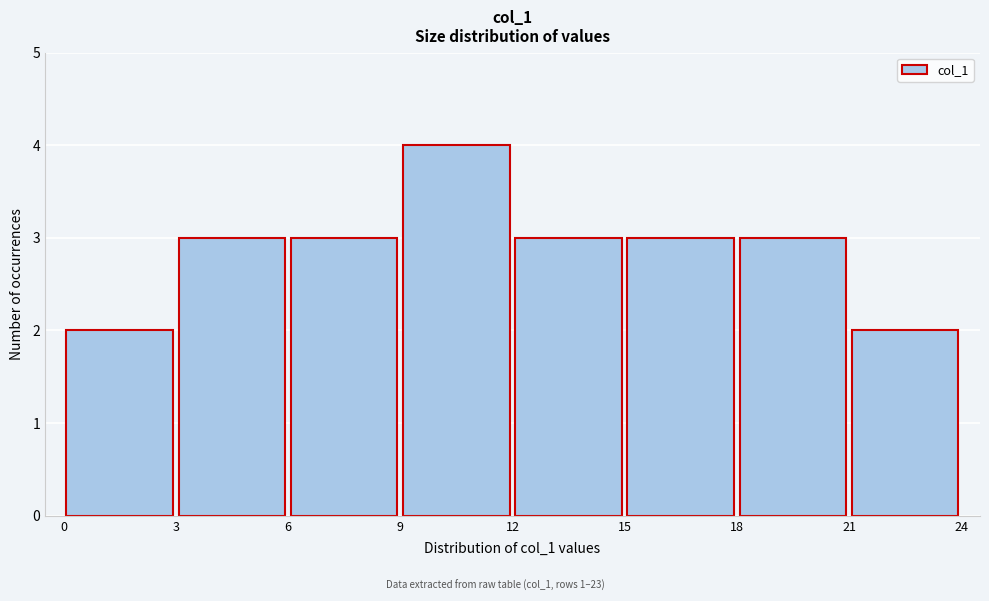

Reading left to right, list every bar in this chart as the range it spans on the x-axis followed by its height. The values are not printed on the chart, so give them approximately, as read against the axis.

0 to 3: 2
3 to 6: 3
6 to 9: 3
9 to 12: 4
12 to 15: 3
15 to 18: 3
18 to 21: 3
21 to 24: 2